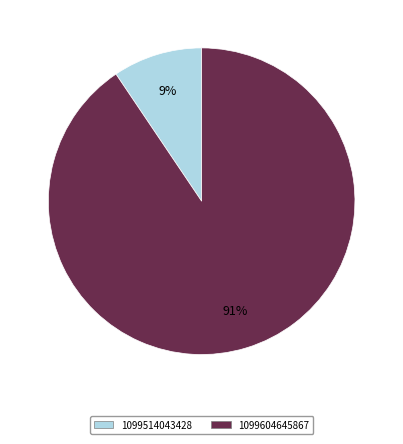

What percentage is the 1099604645867 slice, to the nearest percent?

91%